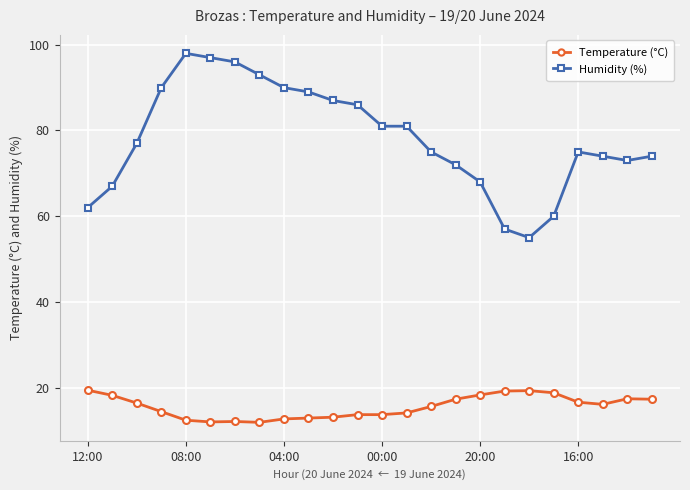

What is the value of the Temperature (°C) point at the 22nd from the left?

16.1